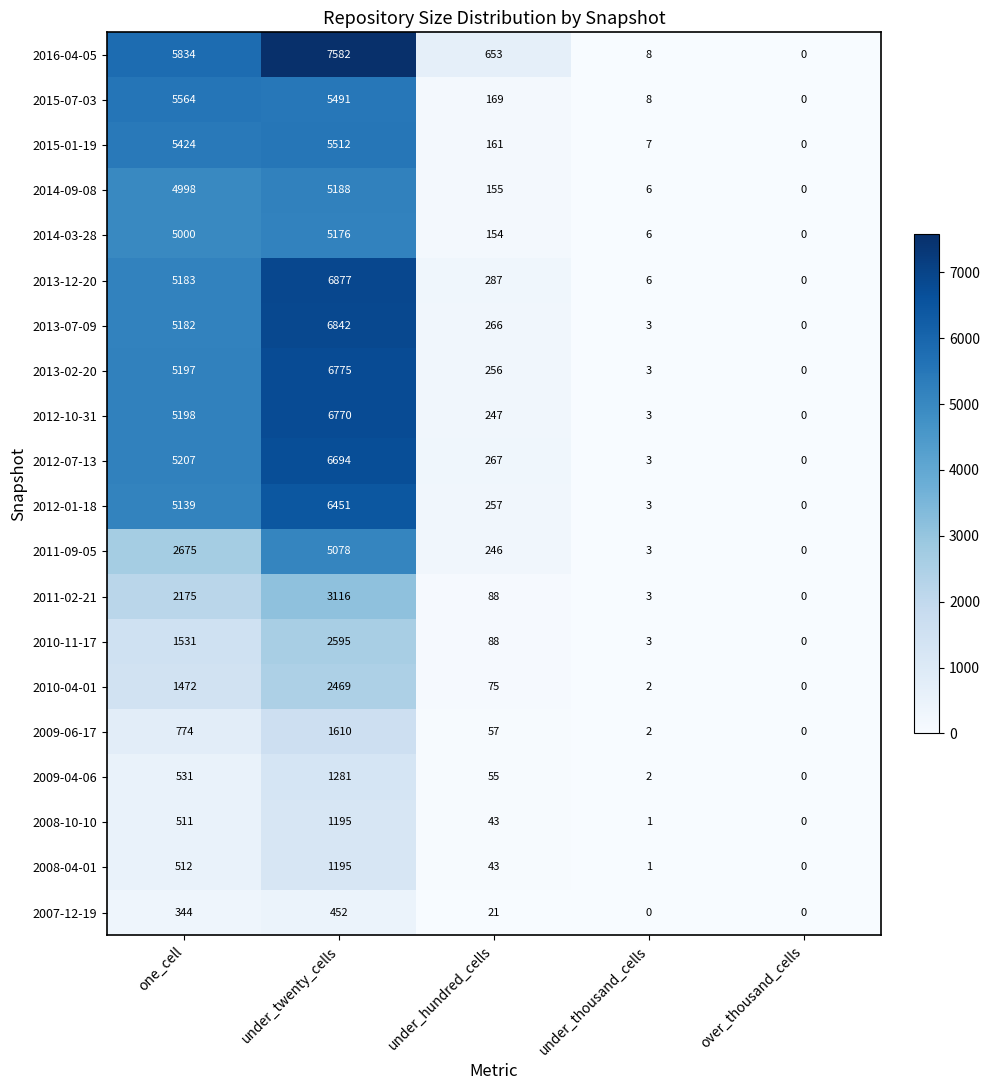

Which series changed the most between under_twenty_cells and under_thousand_cells?

2016-04-05